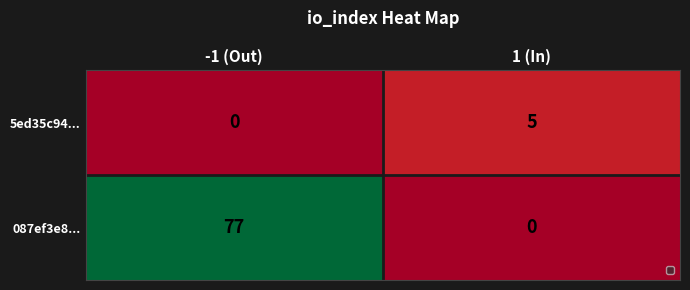

What is the difference between the highest and lowest values at -1 (Out)?

77